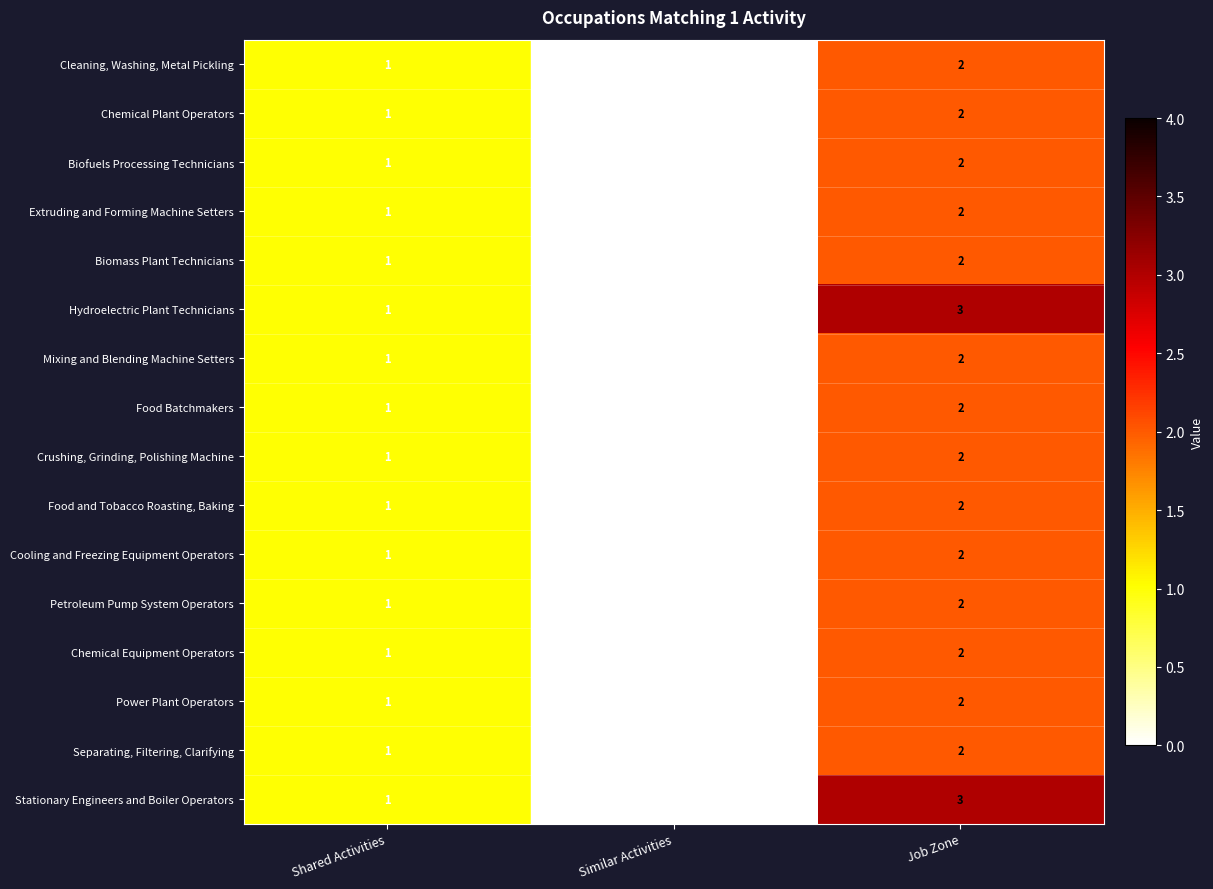

How many data points in Mixing and Blending Machine Setters are less than 1?

1